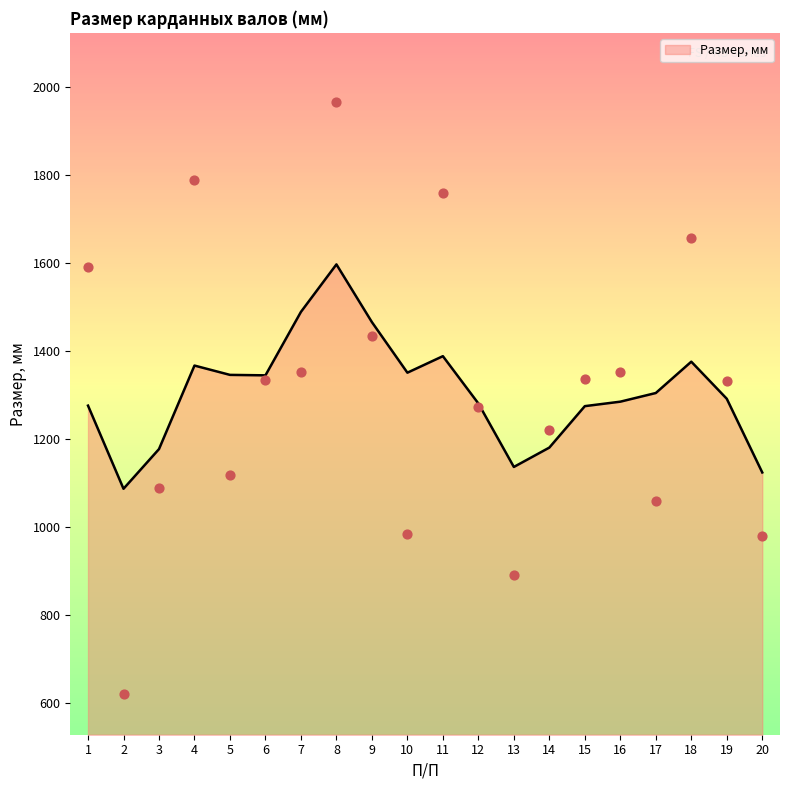

What is the ratio of the value at 15 to the value at 1?

0.8